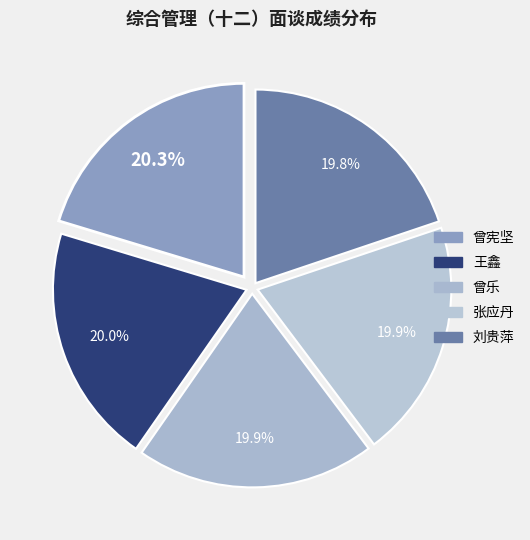

How much of the chart is everything except 曾乐?

80.1%